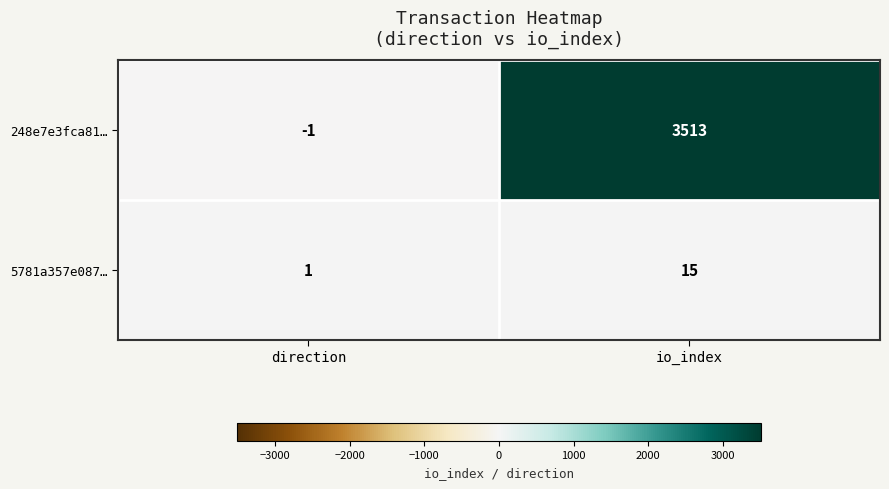

Reading right to left, extract all data points from this chart.

248e7e3fca81…: 3513	-1
5781a357e087…: 15	1